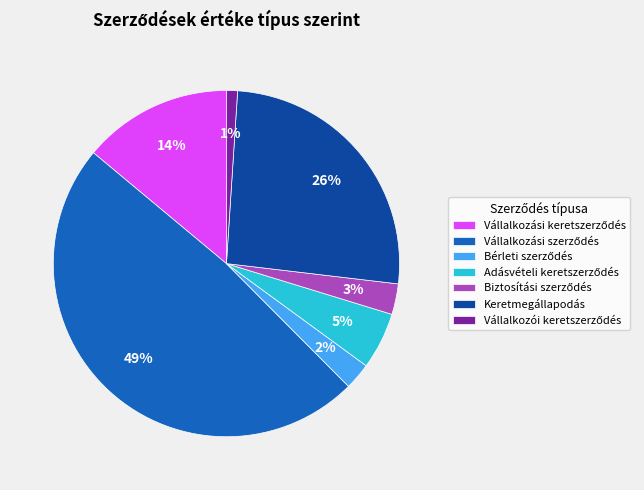

To the nearest percent, what is the average slice percentage?

14%